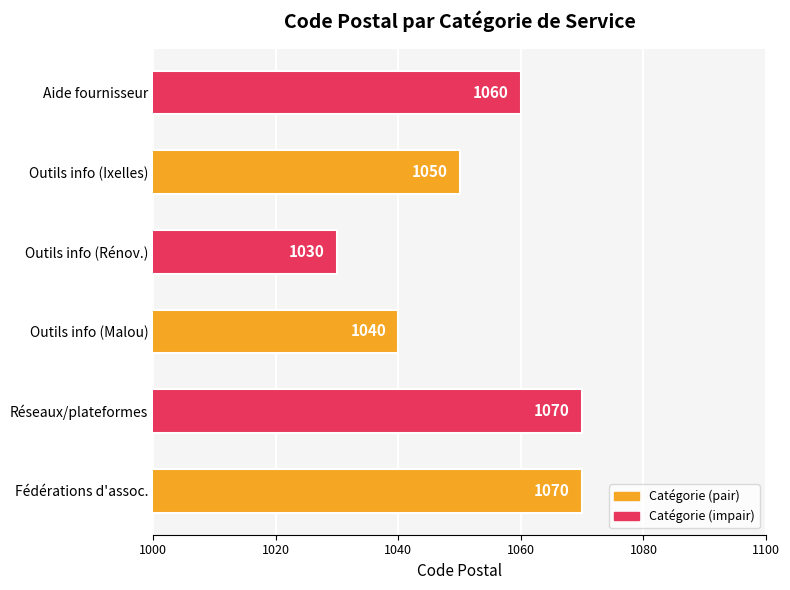

Which category has the lowest value across all series?

Outils info (Rénov.)